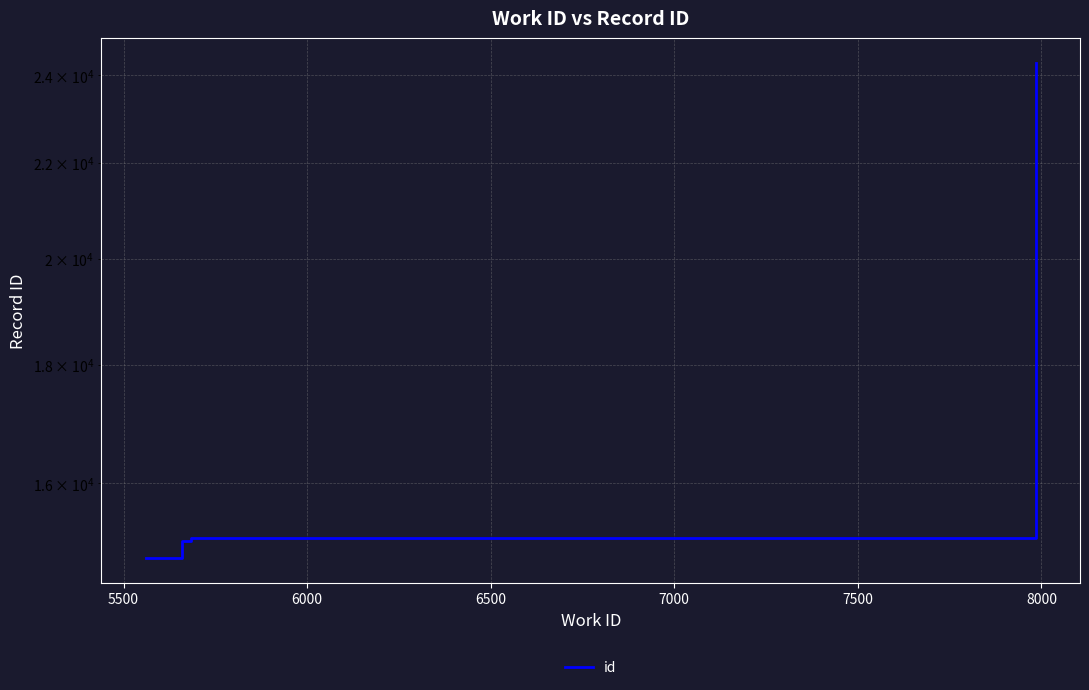

Read the value at 6000.

15159